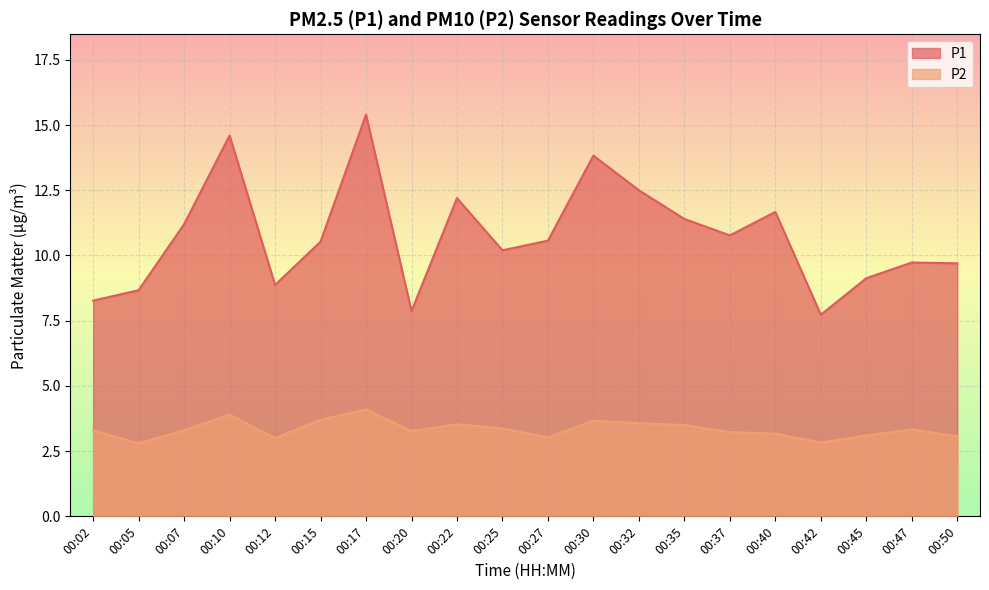

What is the sum of all P2 values?

66.8